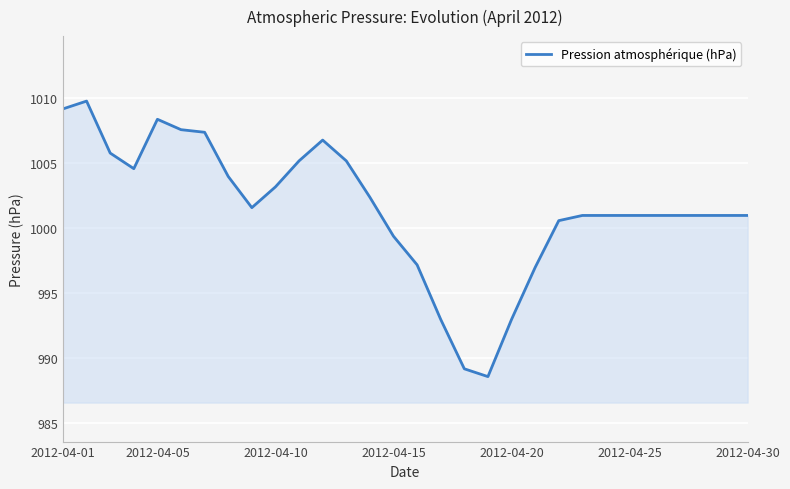

What is the sum of all values?

30047.2